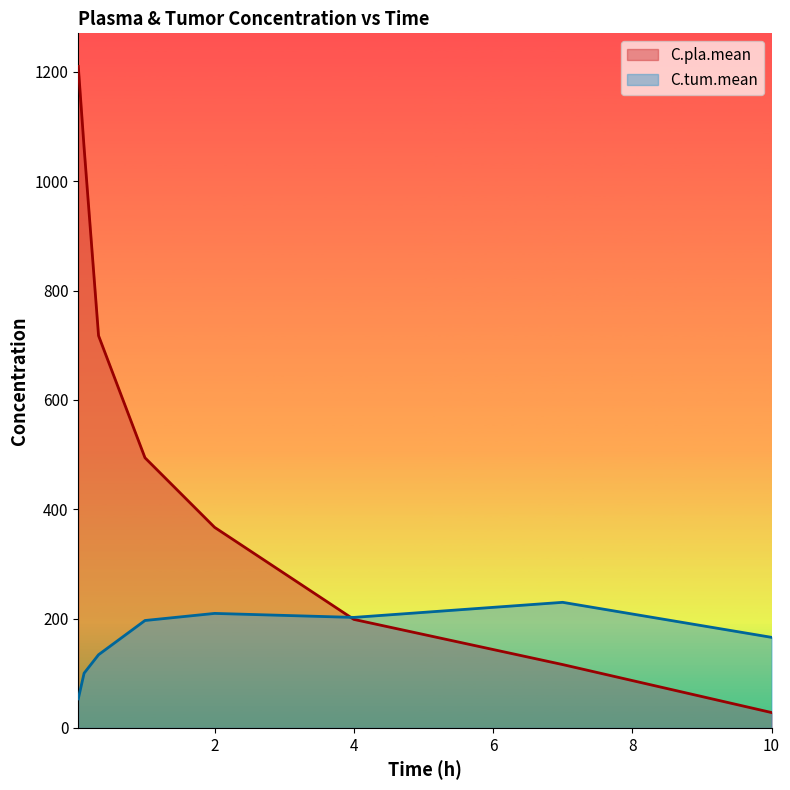

List the labels in order of C.pla.mean value, smallest first.

10.0, 7.0, 4.0, 2.0, 1.0, 0.333, 0.125, 0.0417